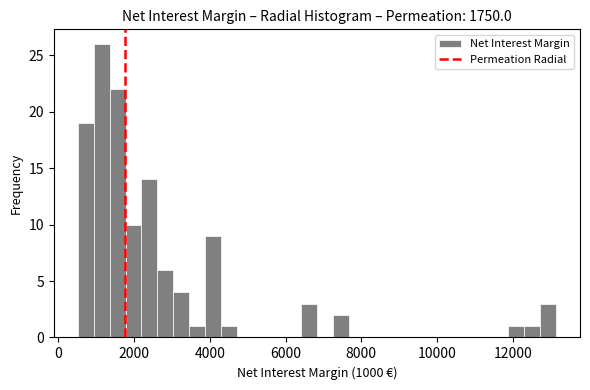

Read against the x-axis, roughly where is the centre of the tallest bar?

1200